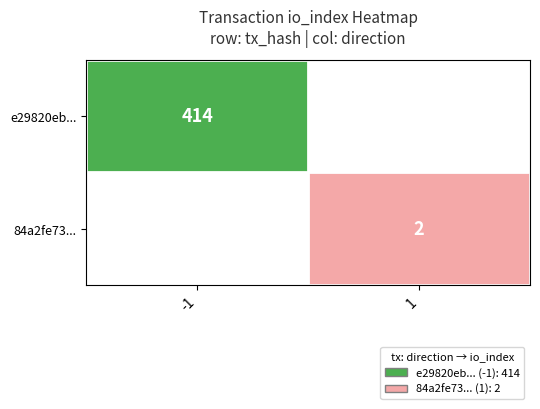

True or false: e29820eb... has a value of 241.9 at -1.

False